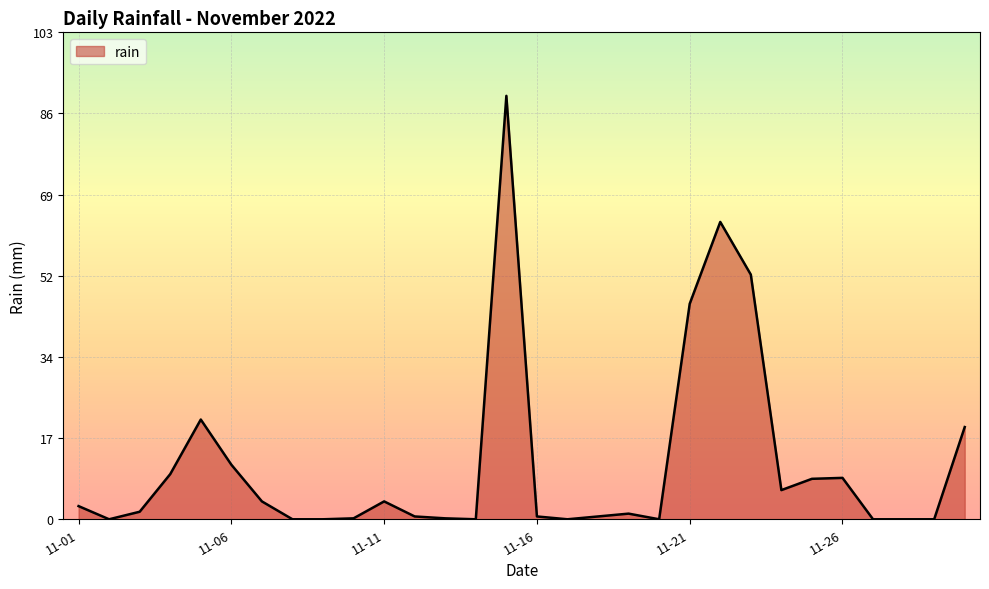

True or false: the data has more than 2 interior local peaks.

True